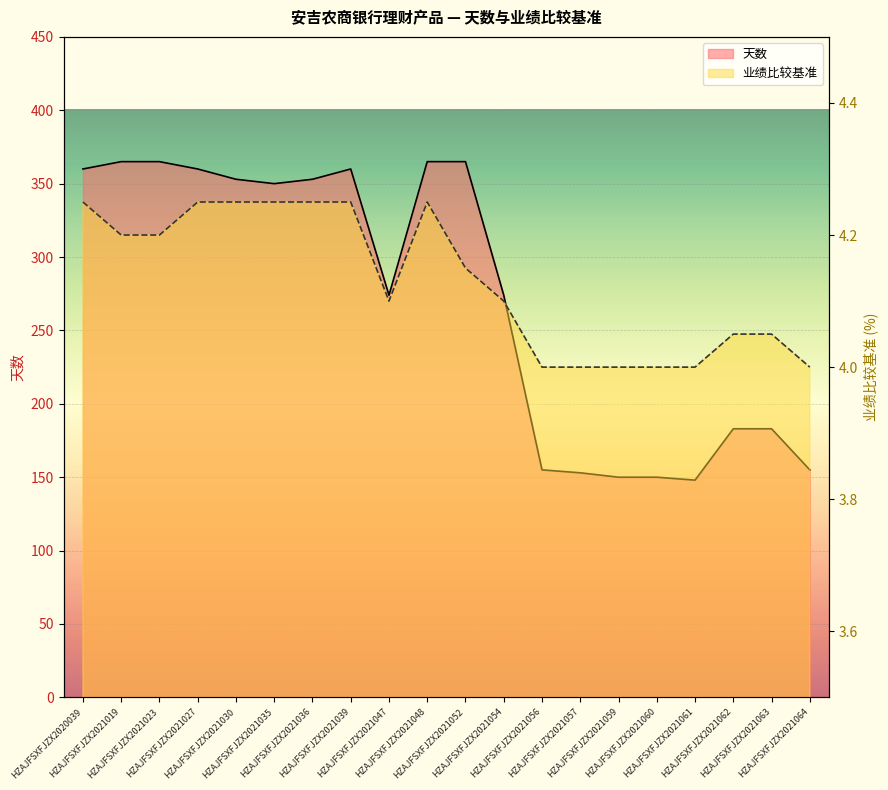

True or false: 业绩比较基准 and 天数 intersect in this chart.

False